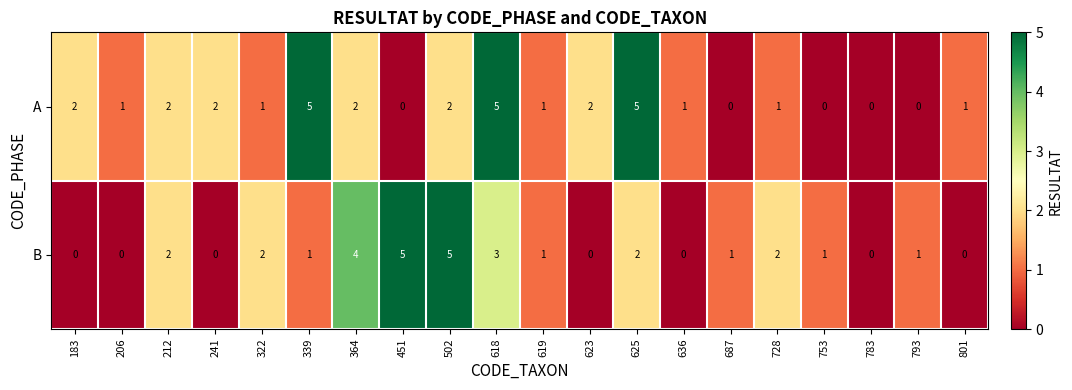

How many data points does each series have?

20